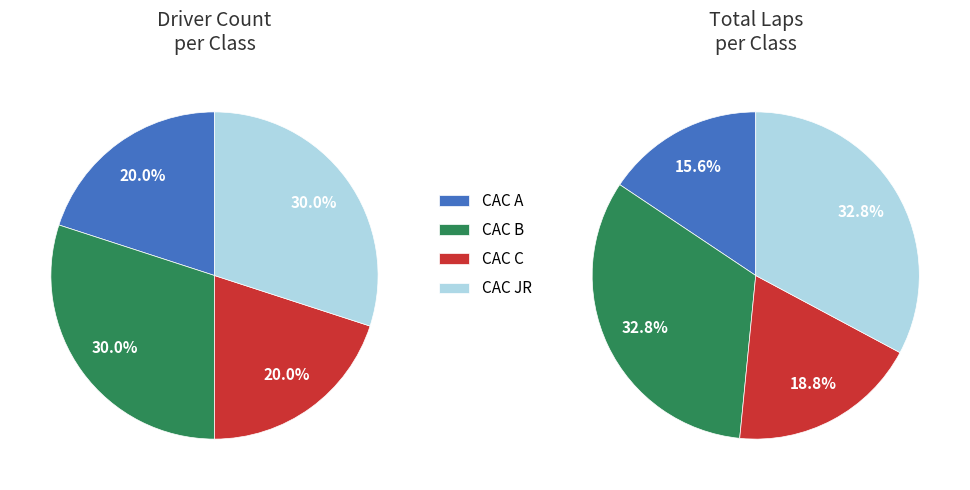

Count the number of slices in the pie.

4